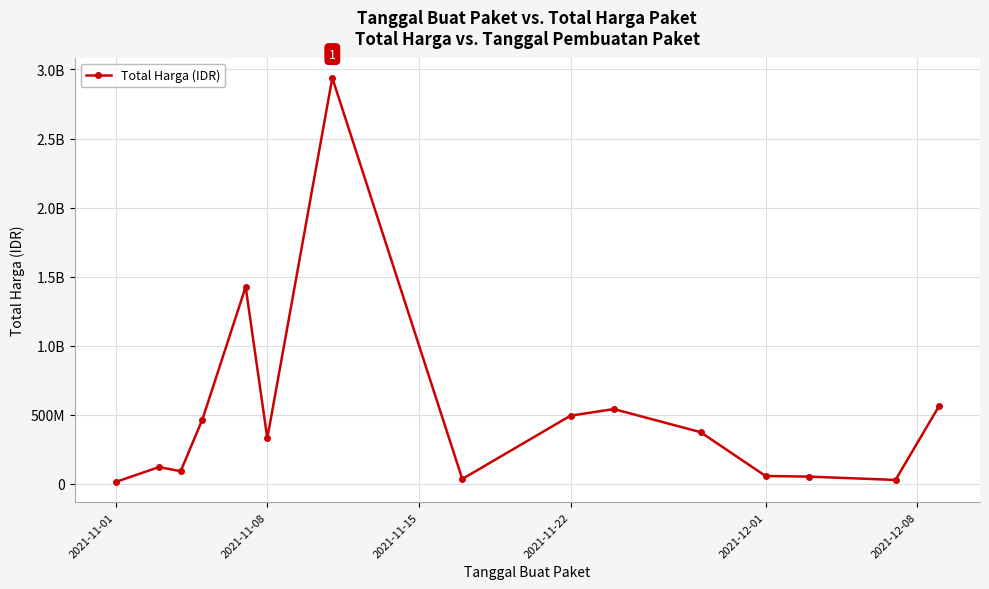

Does the chart have visible grid lines?

Yes